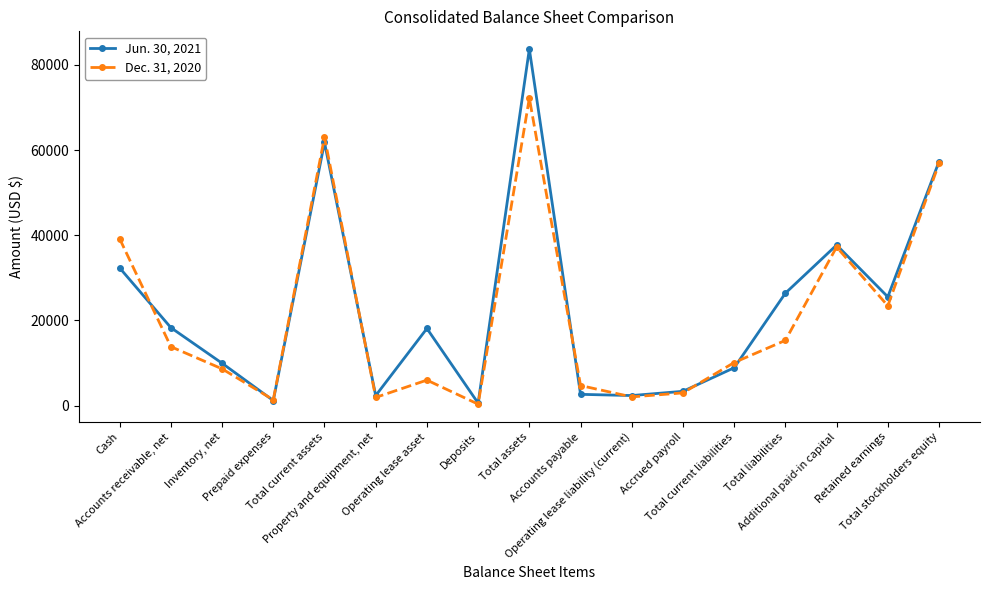

What are all the series names shown in the legend?

Jun. 30, 2021, Dec. 31, 2020